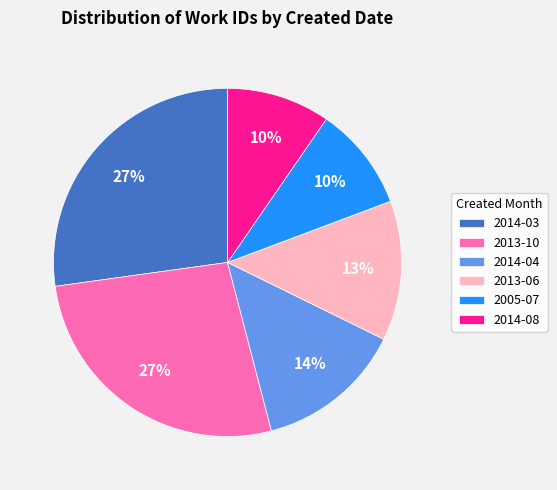

Combined, do 2013-10 and 2014-08 account for over 50%?

No